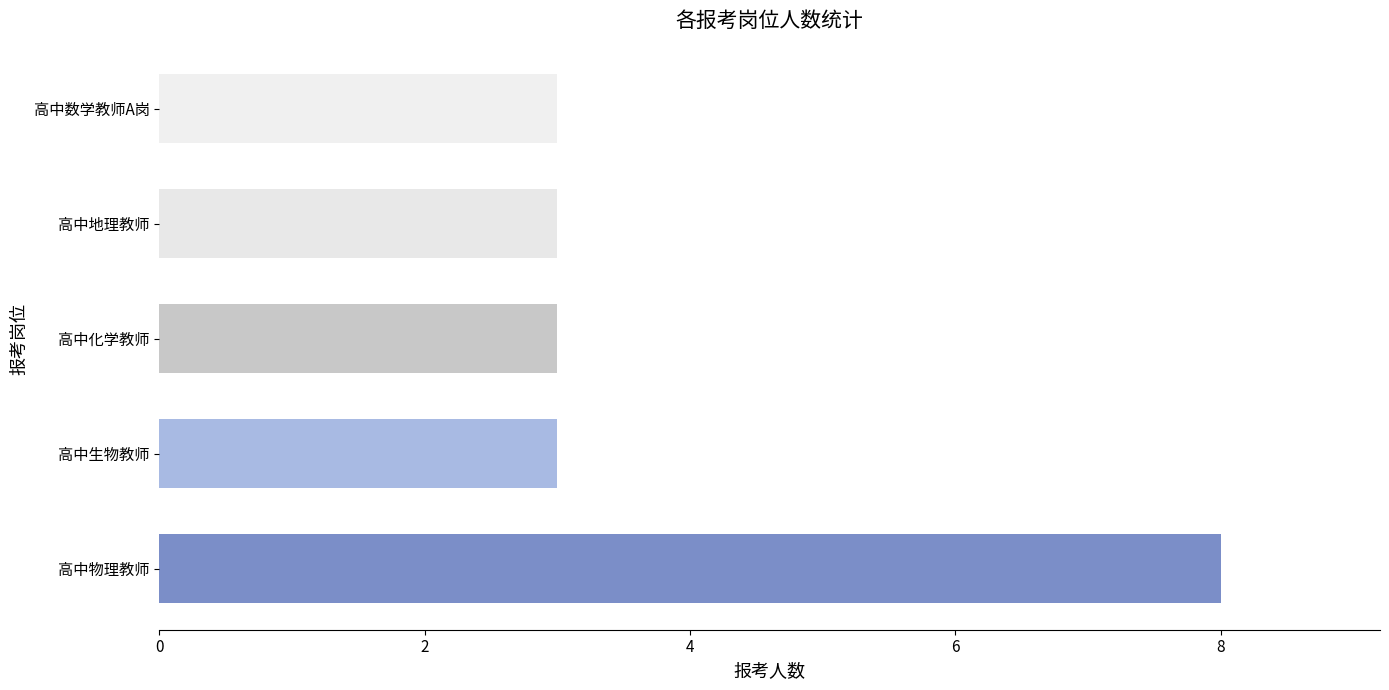

Does the chart contain stacked bars?

No